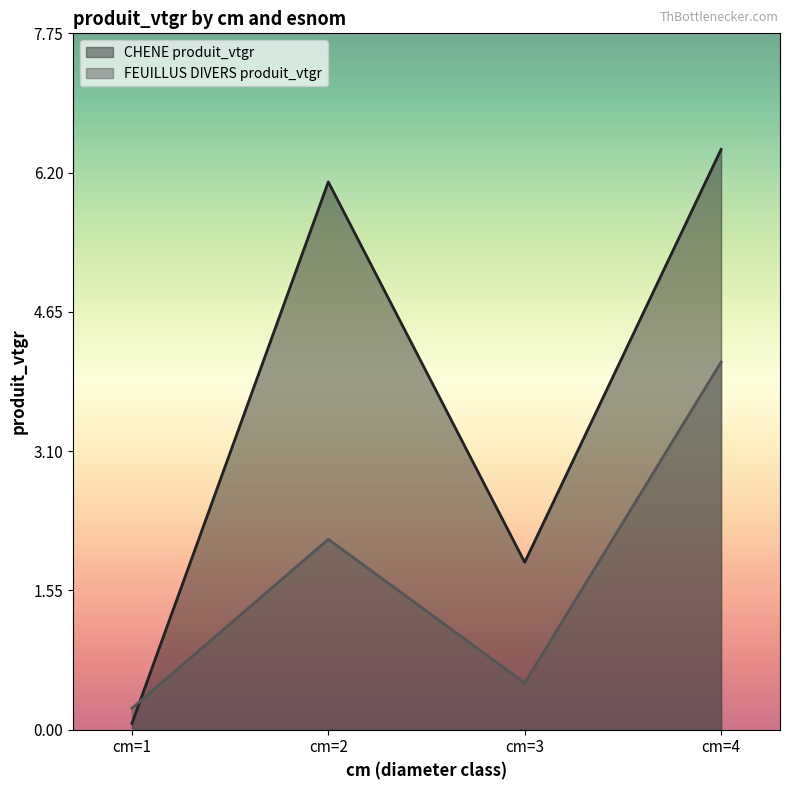

What is the difference between the second highest and second lowest values in the FEUILLUS DIVERS produit_vtgr series?

1.6